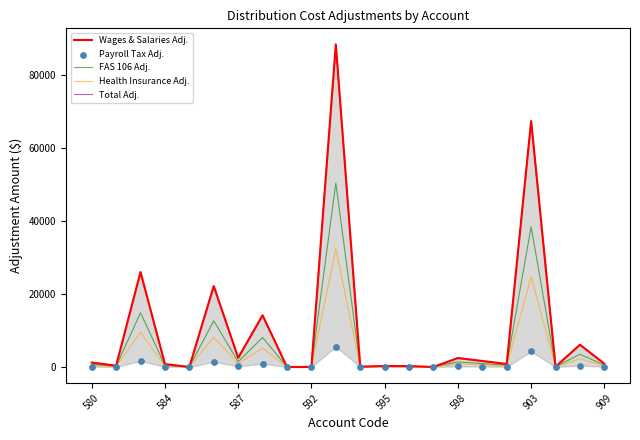

What are all the series names shown in the legend?

Wages & Salaries Adj., FAS 106 Adj., Health Insurance Adj., Total Adj., Payroll Tax Adj.